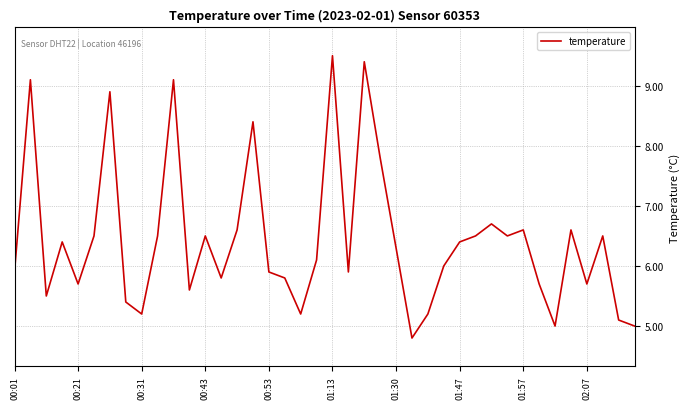

What is the maximum value shown in the chart?

9.5